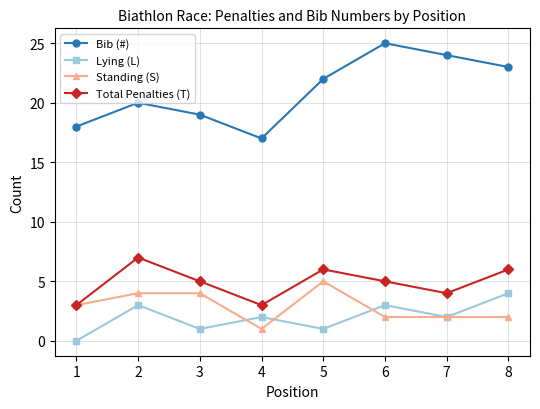

The value of Bib (#) at 3 is 6. True or false?

False